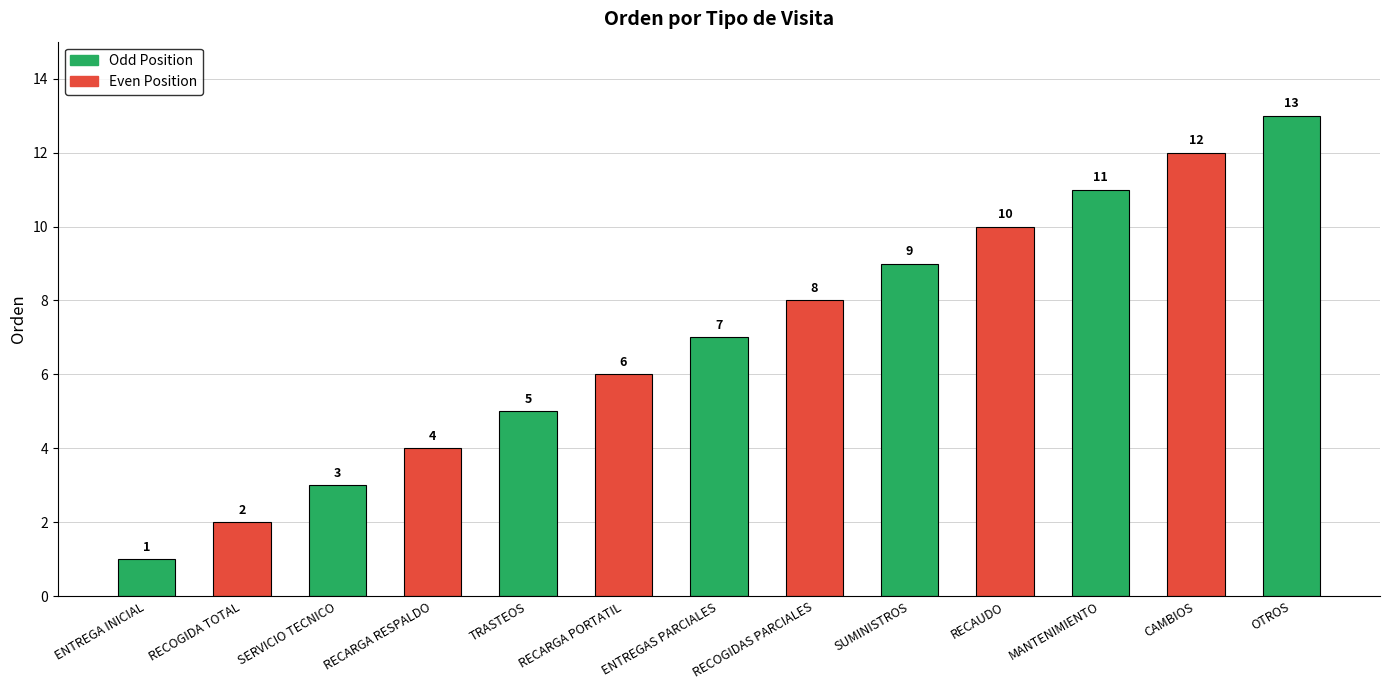

Rank the categories by value from highest to lowest.

OTROS, CAMBIOS, MANTENIMIENTO, RECAUDO, SUMINISTROS, RECOGIDAS PARCIALES, ENTREGAS PARCIALES, RECARGA PORTATIL, TRASTEOS, RECARGA RESPALDO, SERVICIO TECNICO, RECOGIDA TOTAL, ENTREGA INICIAL